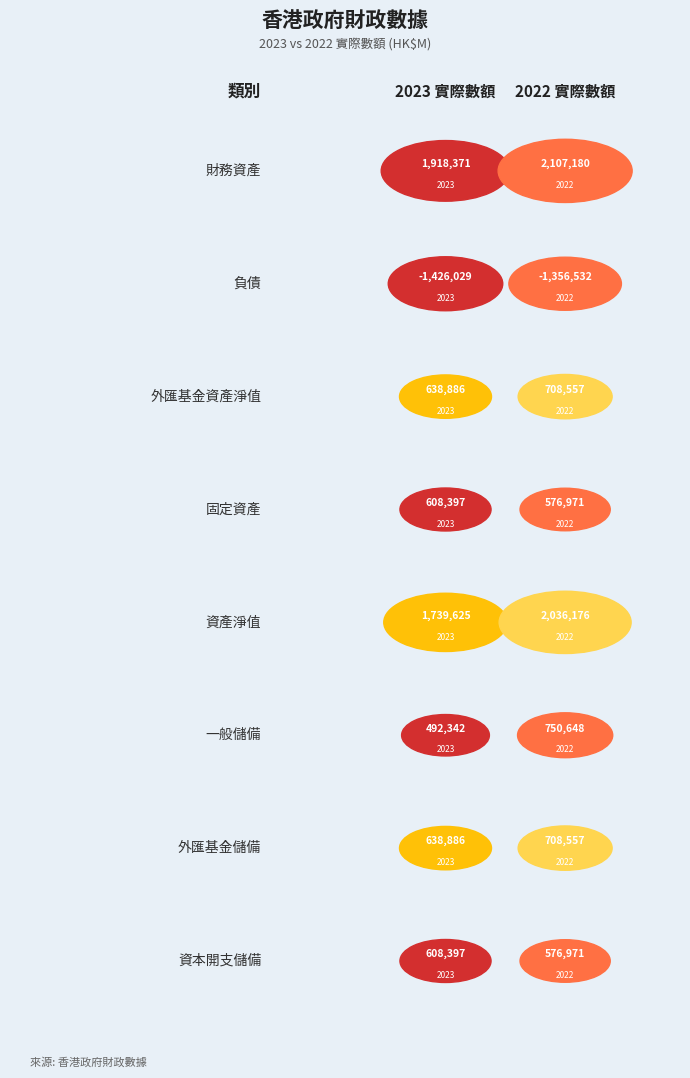

Between 財務資產 and 資本開支儲備, which series saw the biggest shift?

2022 實際數額